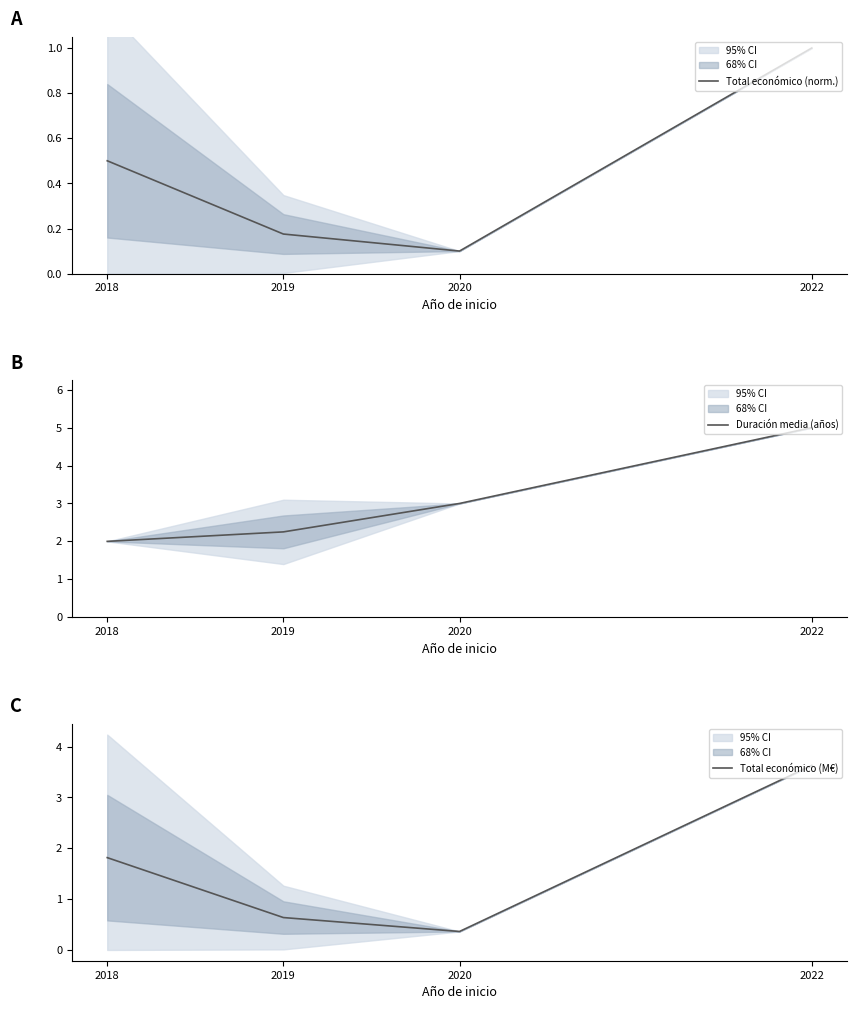

The Total económico (M€) series shows 1.8 at 2018. True or false?

True